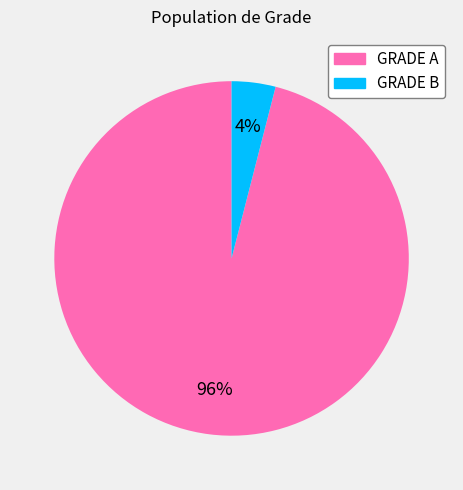

What is the majority slice?

GRADE A